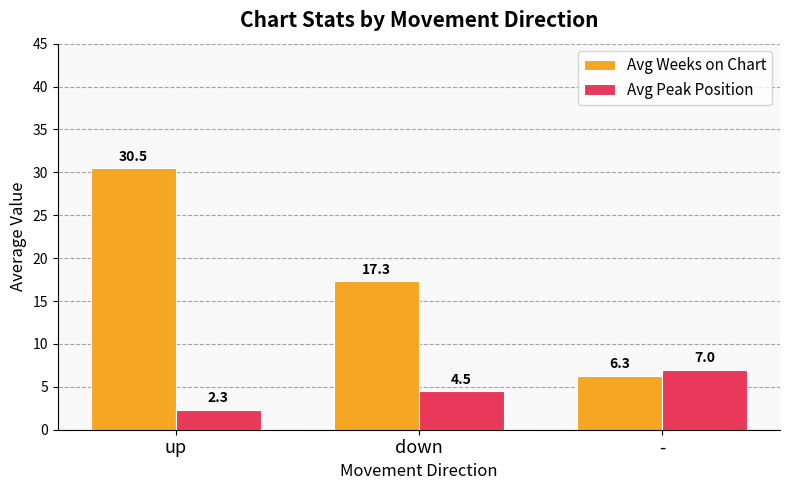

What is the difference between the maximum and second lowest values in the Avg Weeks on Chart series?

13.2